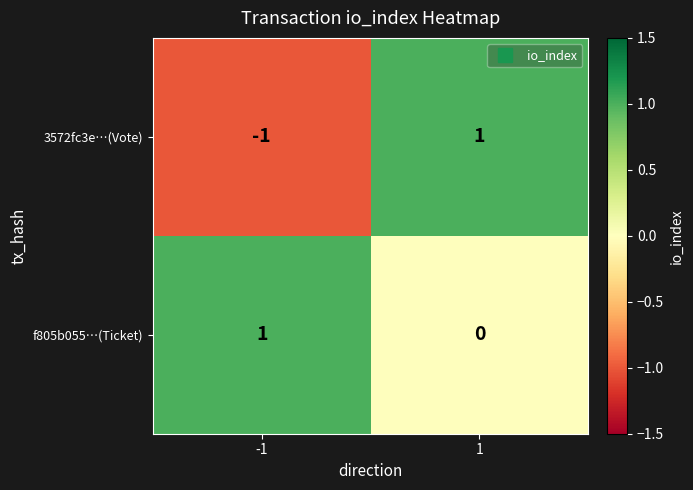

The value of 3572fc3e…(Vote) at 1 is 0. True or false?

False